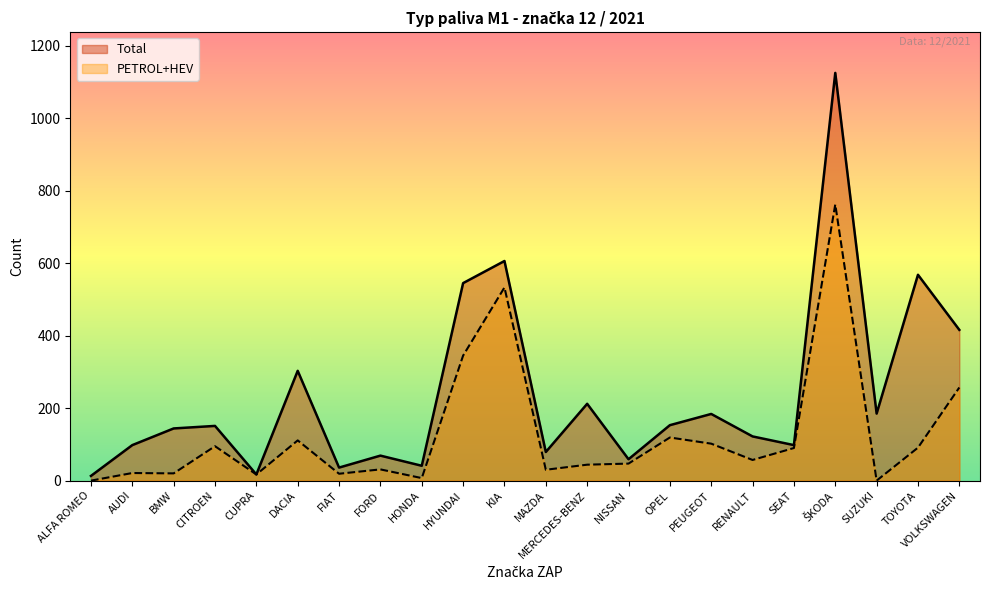

What are all the series names shown in the legend?

Total, PETROL+HEV